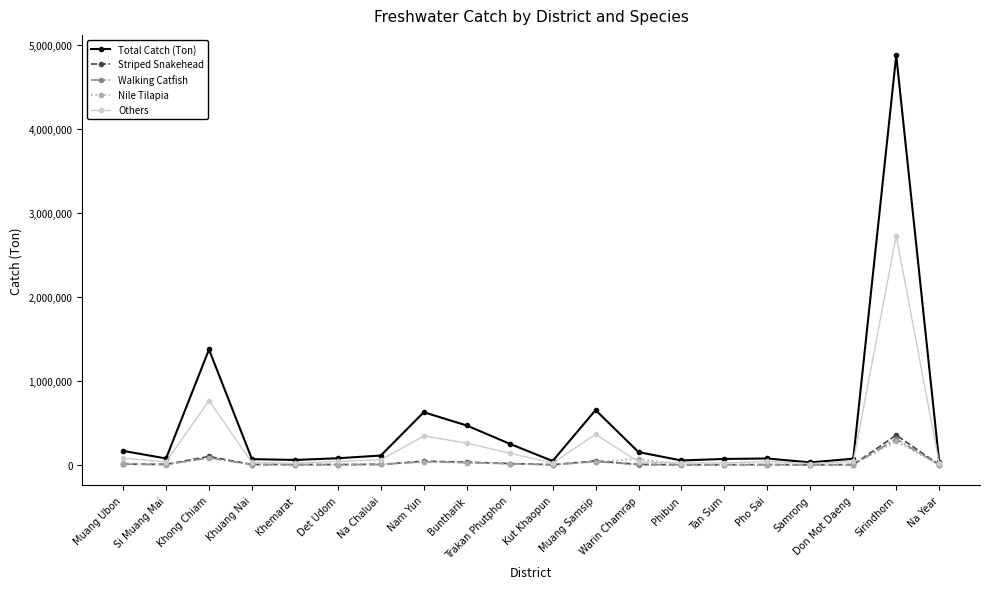

What is the minimum value for Total Catch (Ton)?

31754